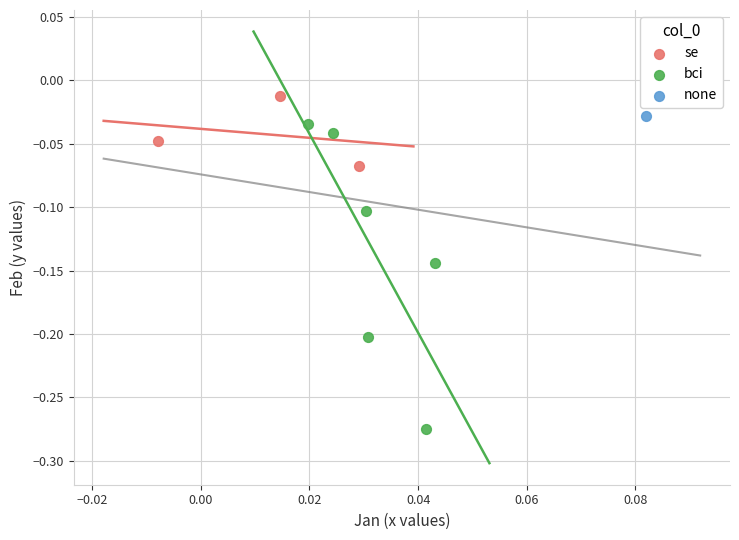

Which series reaches the minimum Y coordinate?

bci